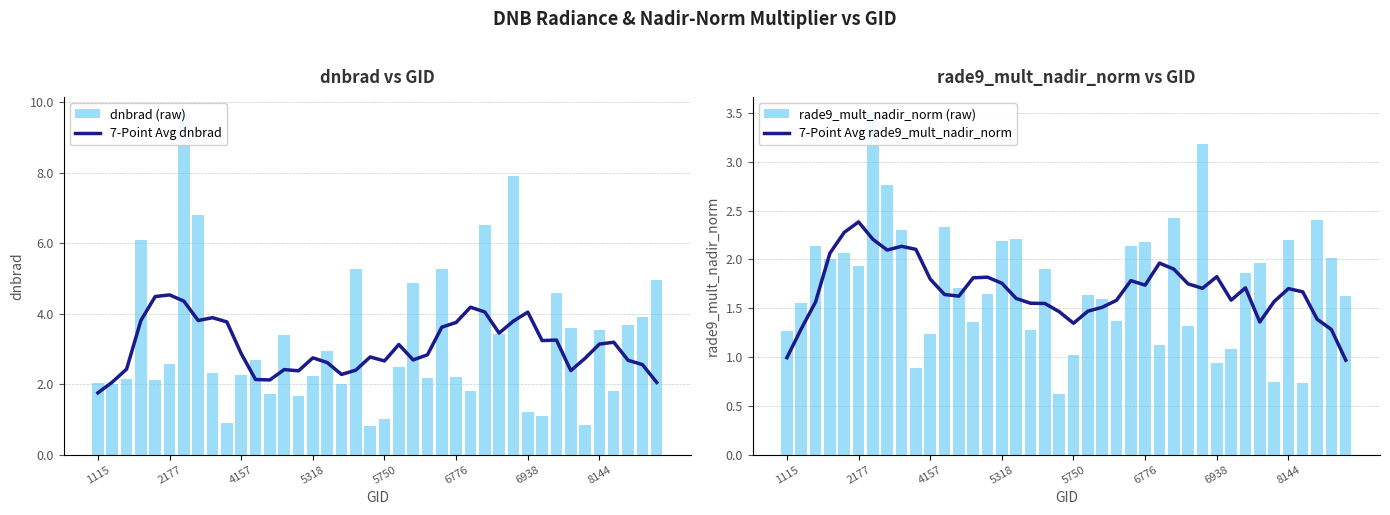

What is the average value of the dnbrad (raw) series?

3.2